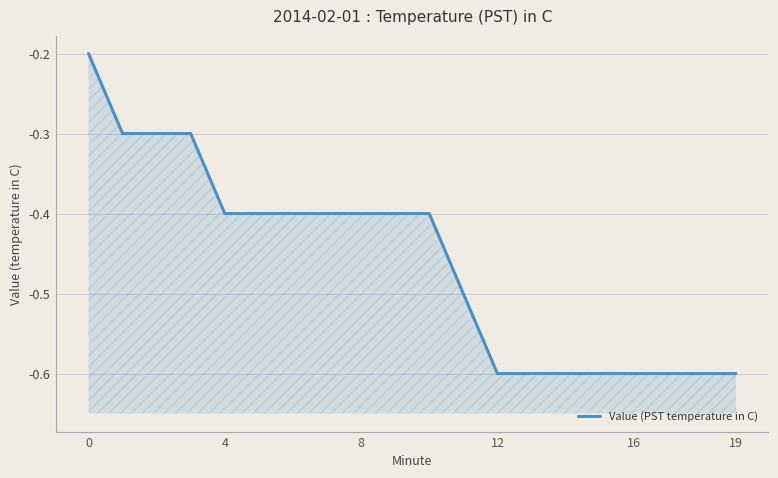

The value at 12 is -0.4. True or false?

False